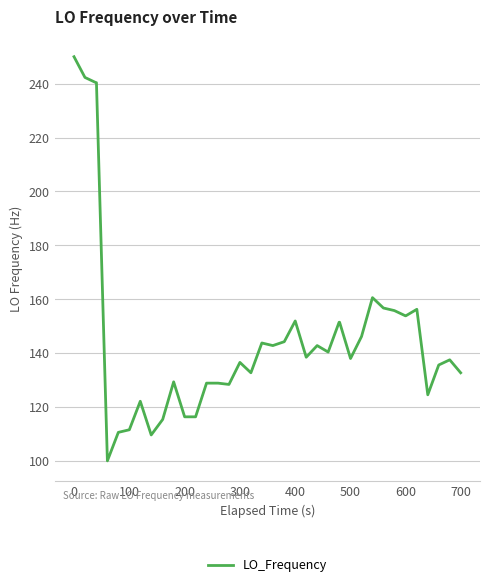

What is the minimum value shown in the chart?

100.0